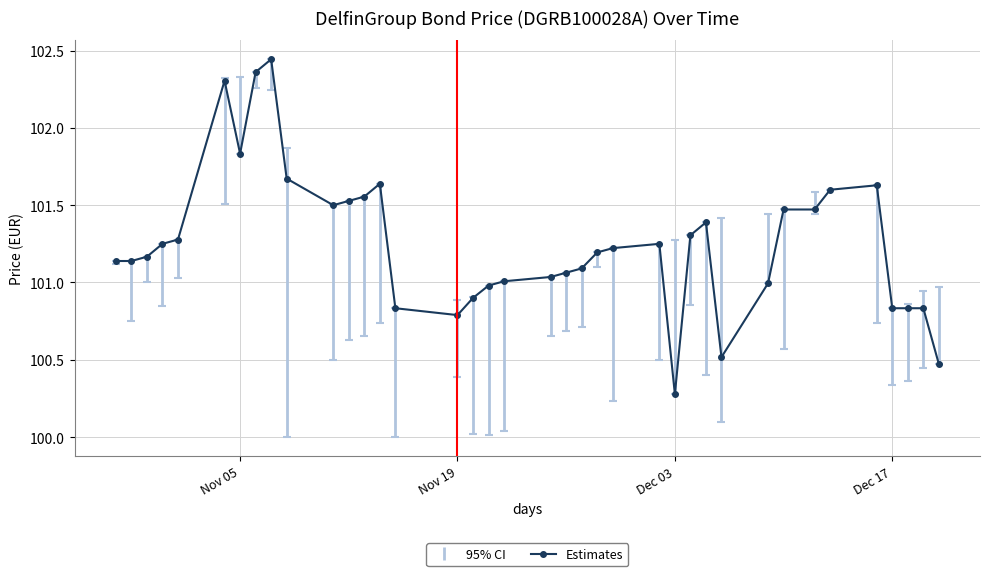

What is the sum of all values?

3847.8